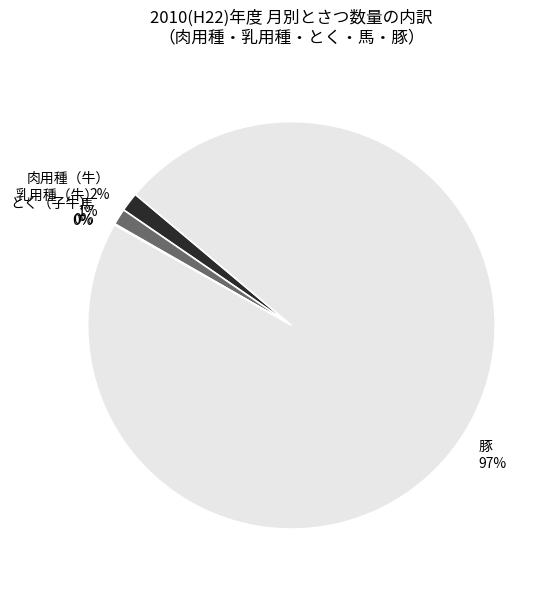

What is the majority slice?

豚